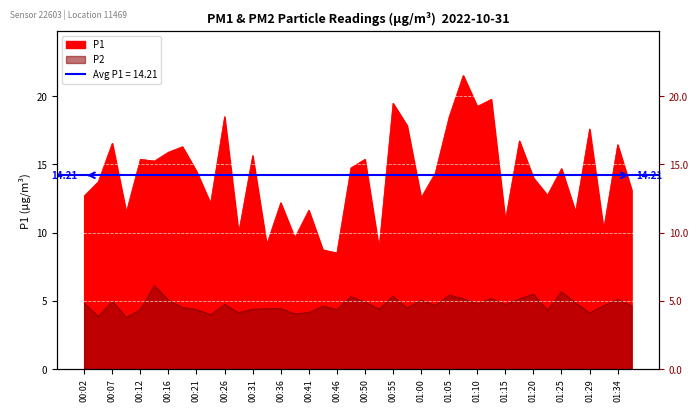

Which series has the largest total across all categories?

P1